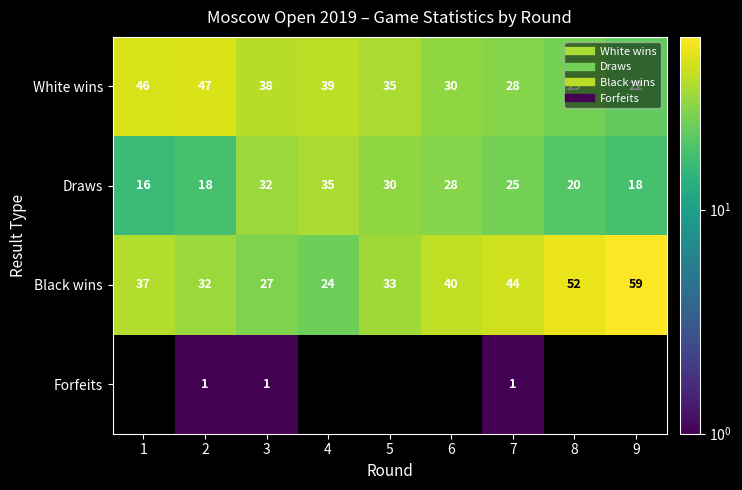

The Draws series shows 28.0 at 6. True or false?

True